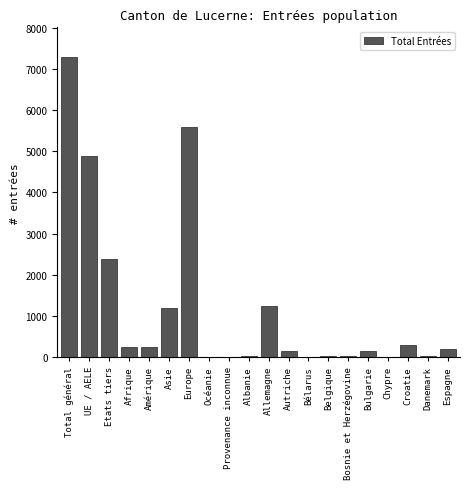

Is it true that the value at Asie is 1193?

True